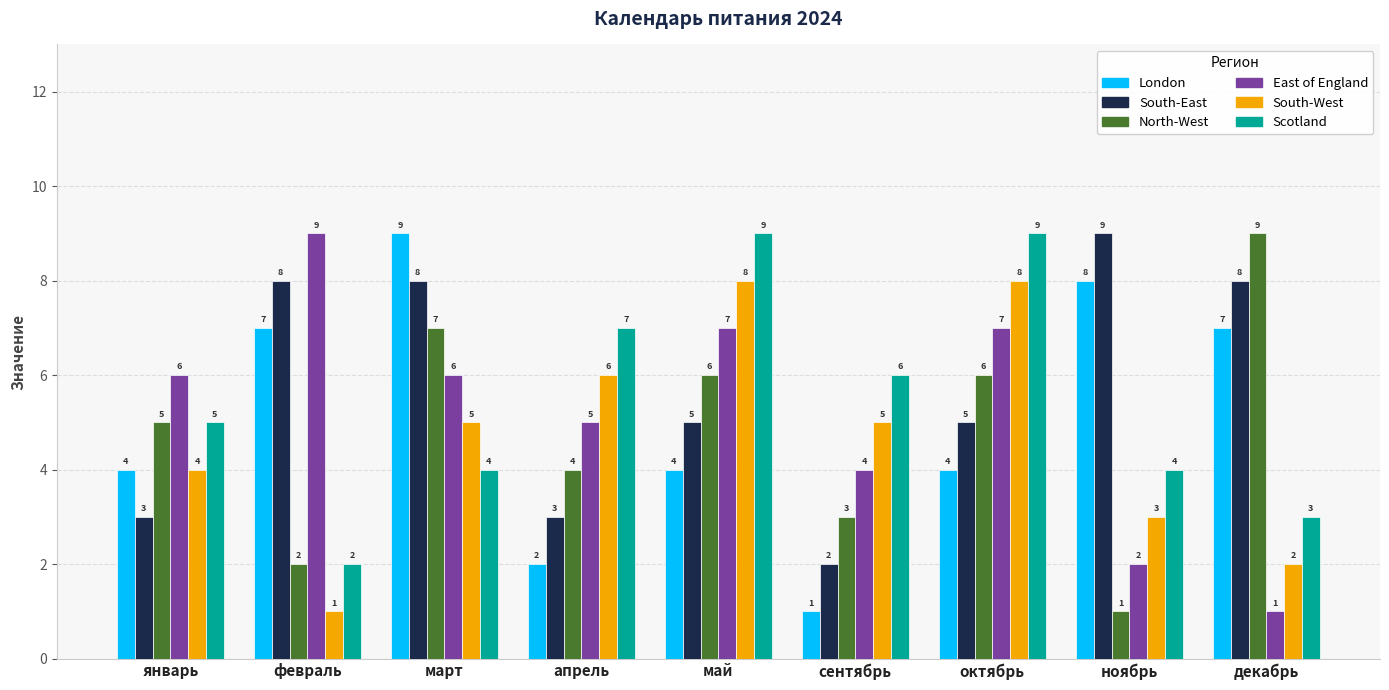

Reading left to right, what are all the values shown in this chart?

London: январь=4	февраль=7	март=9	апрель=2	май=4	сентябрь=1	октябрь=4	ноябрь=8	декабрь=7
South-East: январь=3	февраль=8	март=8	апрель=3	май=5	сентябрь=2	октябрь=5	ноябрь=9	декабрь=8
North-West: январь=5	февраль=2	март=7	апрель=4	май=6	сентябрь=3	октябрь=6	ноябрь=1	декабрь=9
East of England: январь=6	февраль=9	март=6	апрель=5	май=7	сентябрь=4	октябрь=7	ноябрь=2	декабрь=1
South-West: январь=4	февраль=1	март=5	апрель=6	май=8	сентябрь=5	октябрь=8	ноябрь=3	декабрь=2
Scotland: январь=5	февраль=2	март=4	апрель=7	май=9	сентябрь=6	октябрь=9	ноябрь=4	декабрь=3